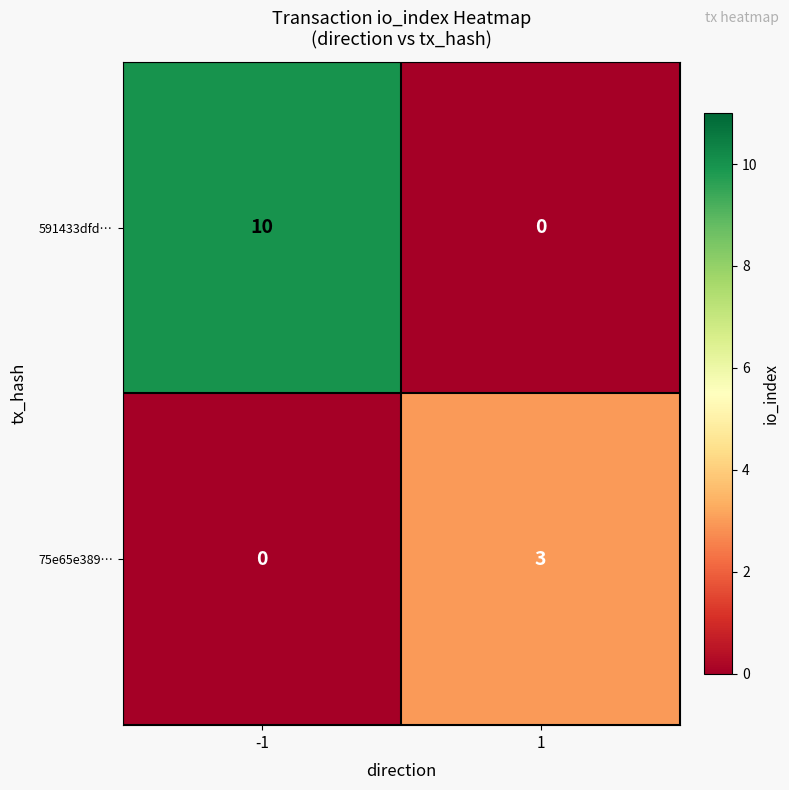

Rank the series by their average value, from highest to lowest.

591433dfd…, 75e65e389…